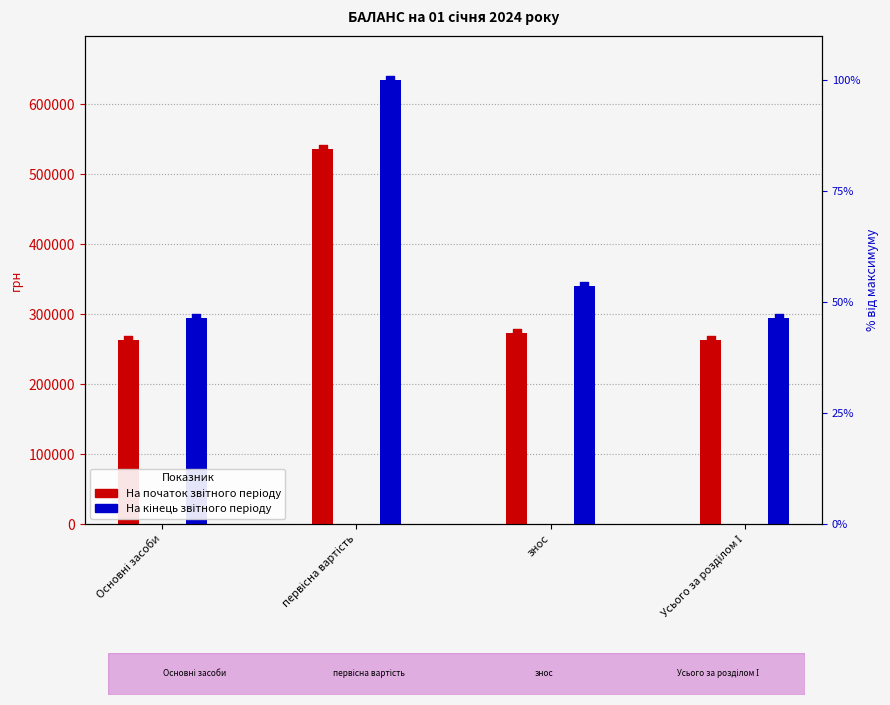

Which series has the widest spread of Y values?

На кінець звітного періоду